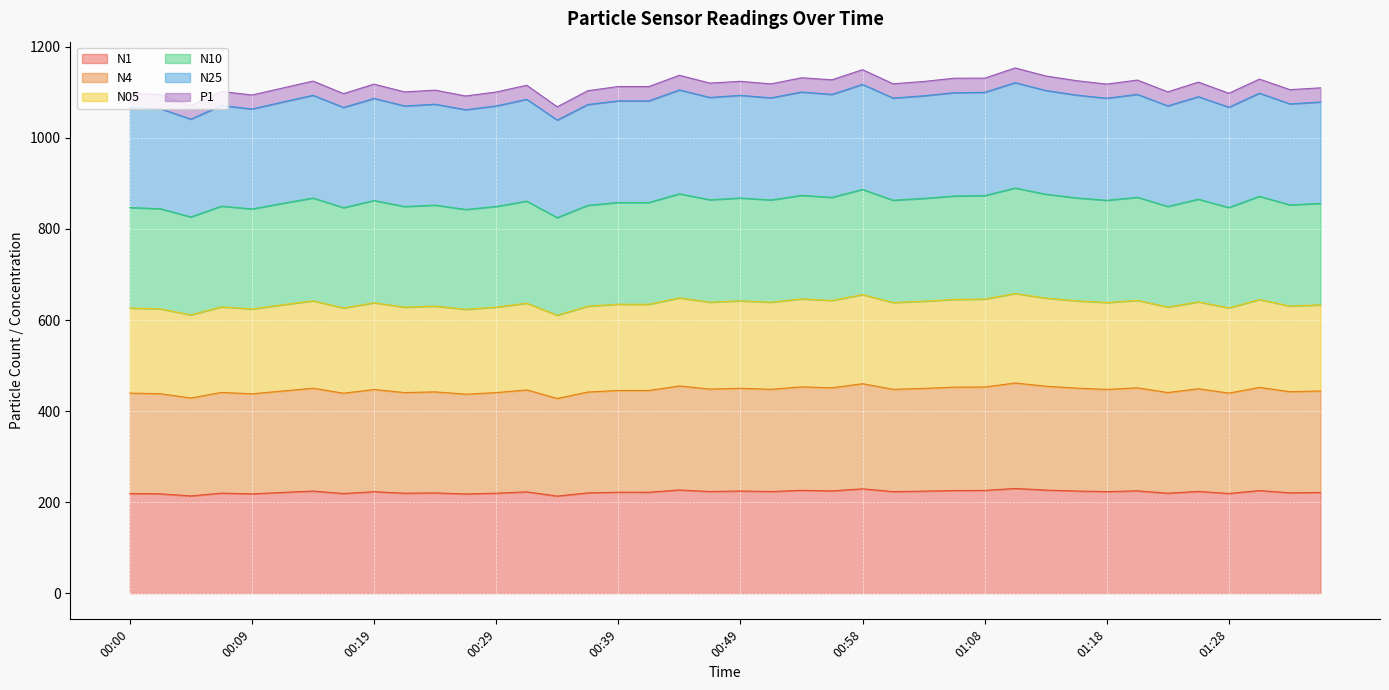

Is it true that N25 equals 1887.0 at 01:30?

False